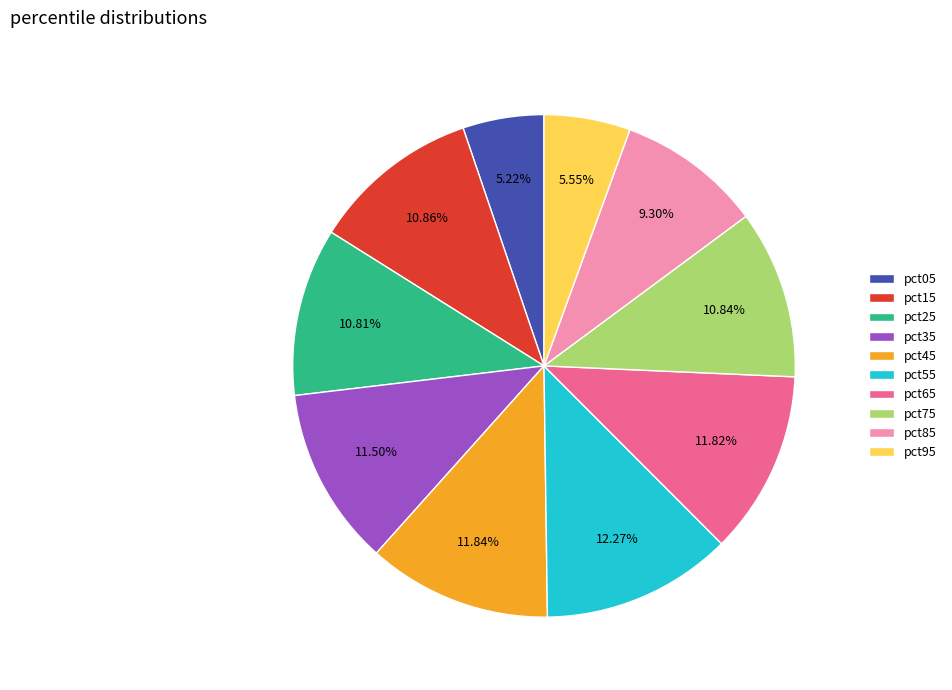

To the nearest percent, what is the combined percentage of pct55 and pct85?

22%